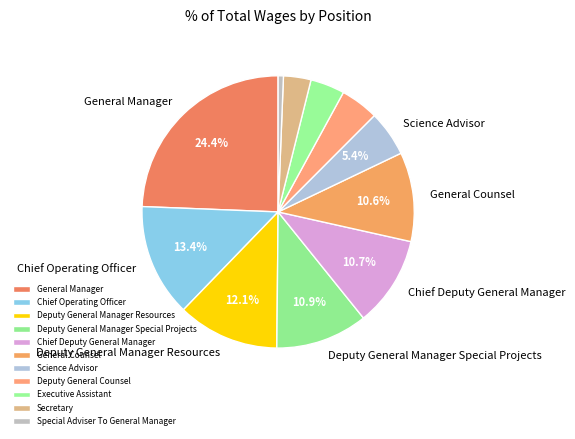

Which slice is the smallest?

Special Adviser To General Manager